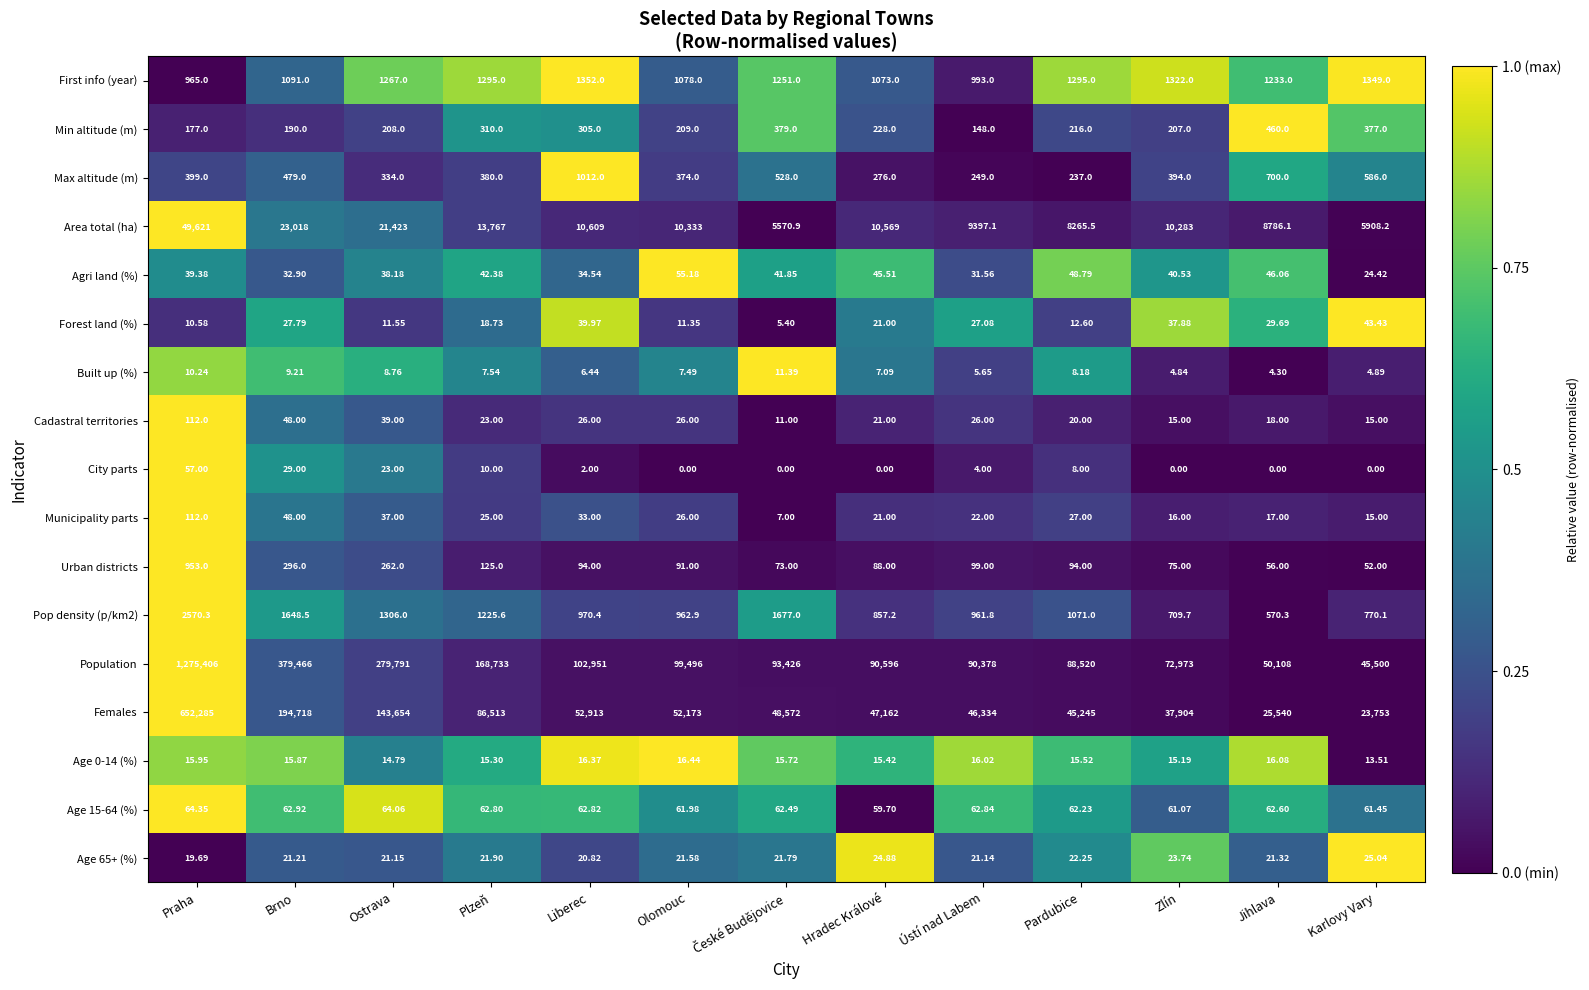

Which series has the largest total across all categories?

Population